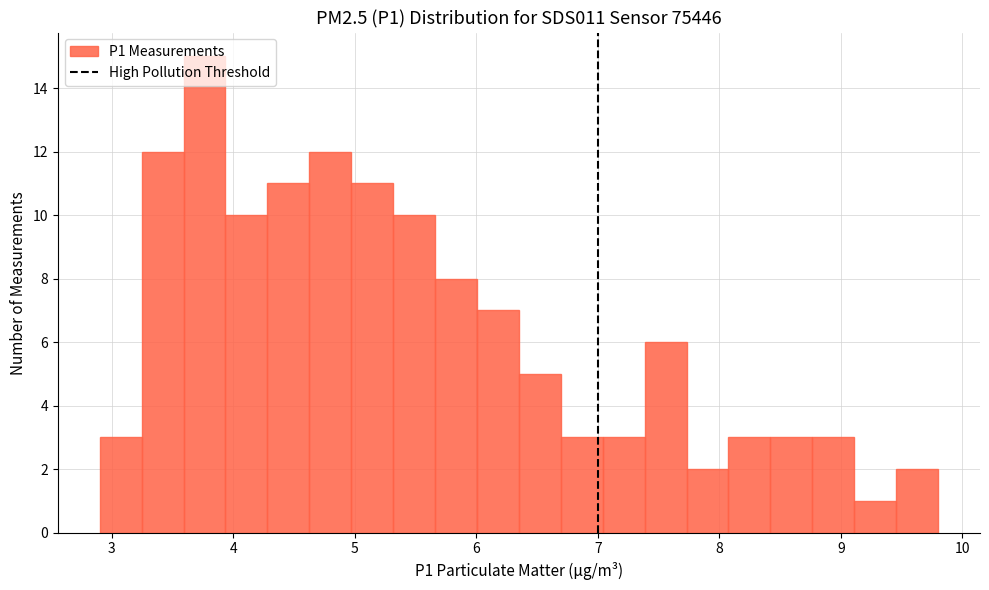

Read against the x-axis, roughly where is the centre of the tallest bar?

3.8